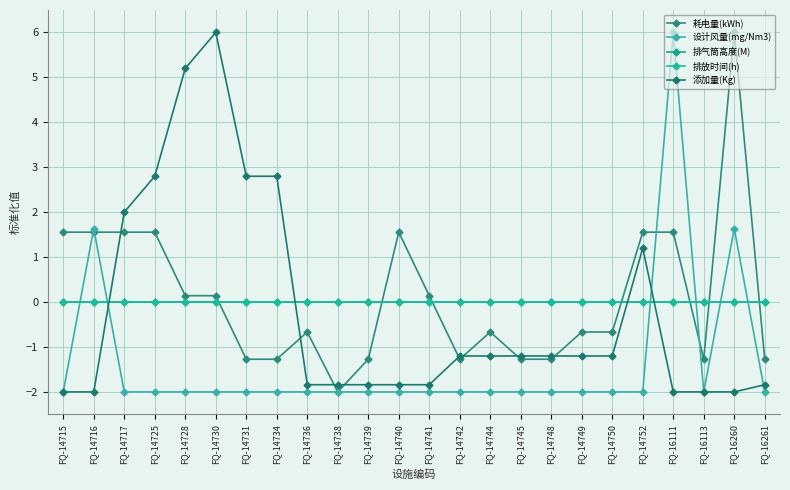

Between which two adjacent categories do 排放时间(h) and 耗电量(kWh) first intersect?

FQ-14730 and FQ-14731